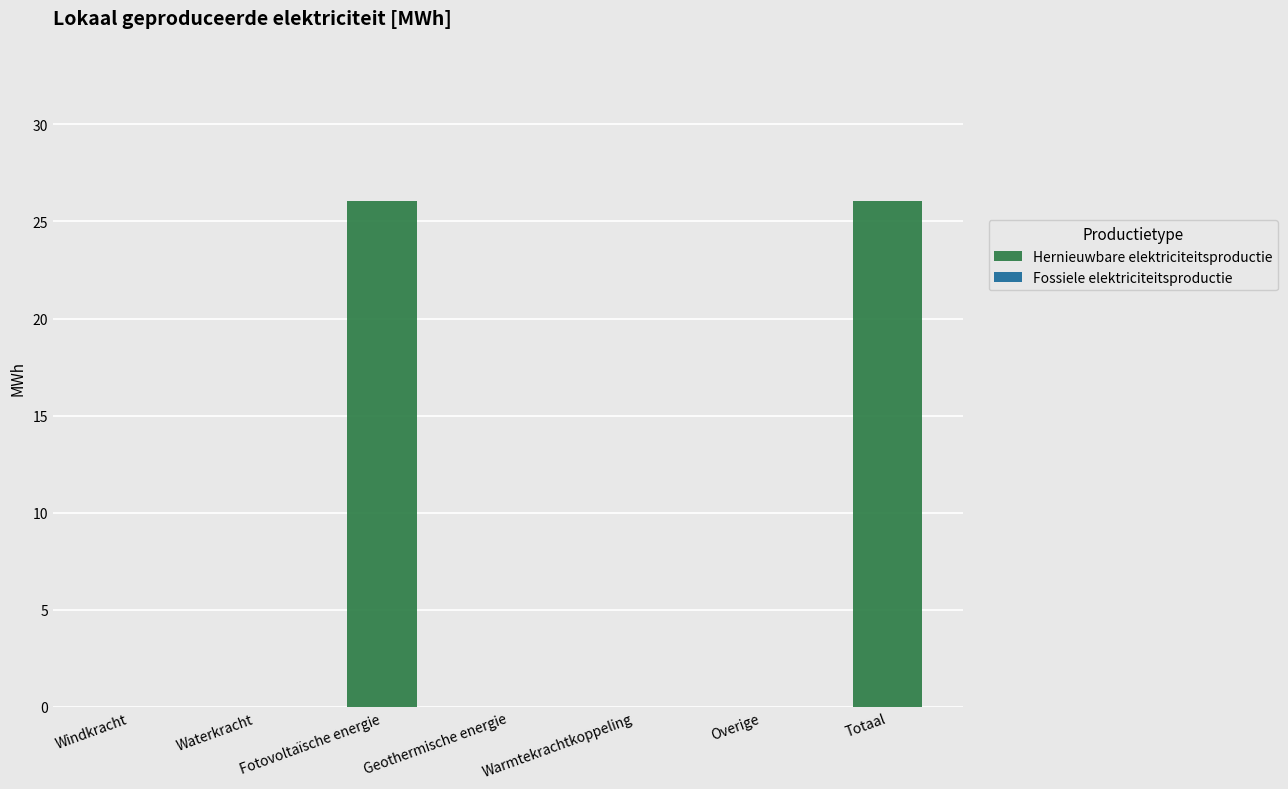

Which has a higher value, Overige or Totaal?

Totaal